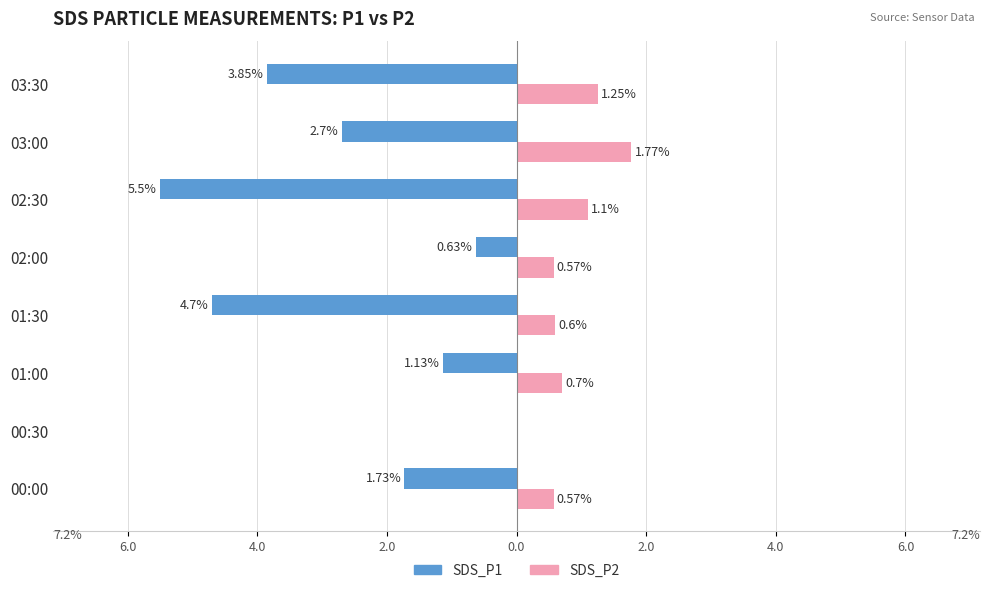

What are all the series names shown in the legend?

SDS_P1, SDS_P2